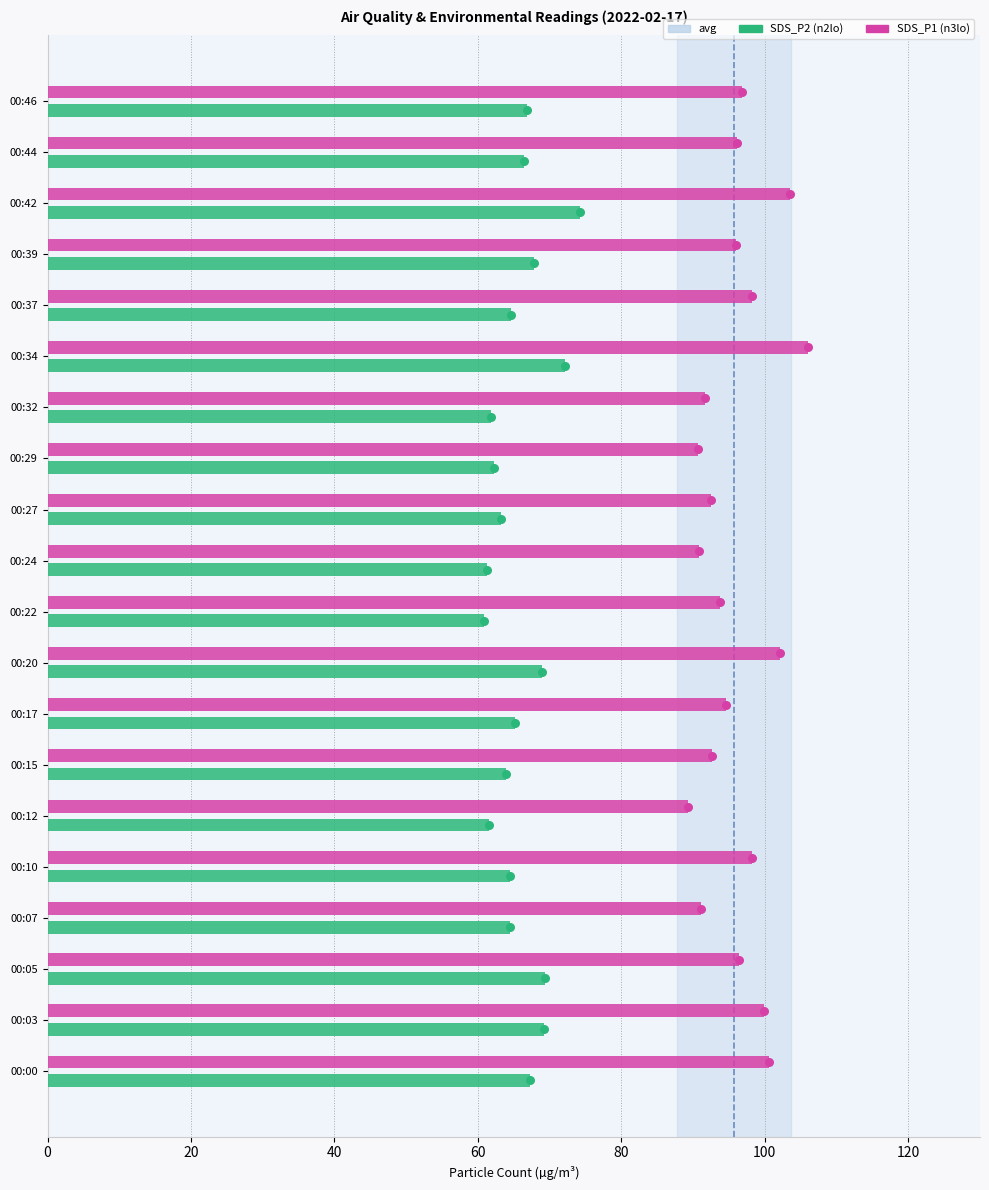

Which series has the largest Y range (max minus min)?

SDS_P1